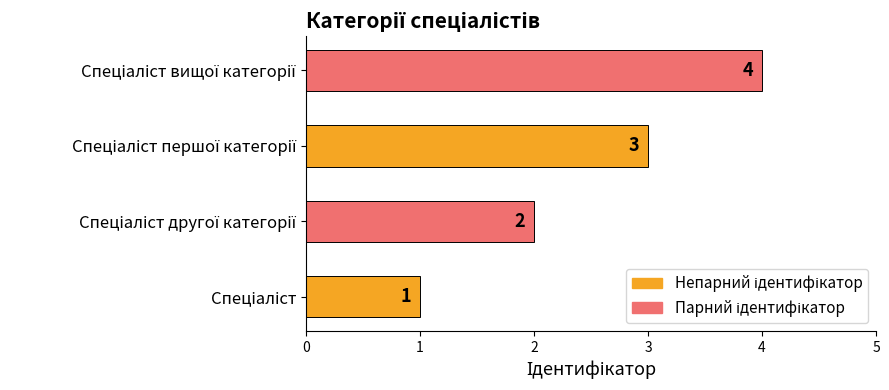

What is the difference between the maximum and minimum values?

3